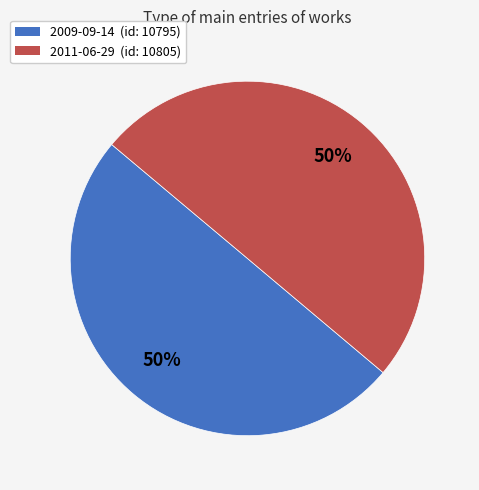

To the nearest percent, what percentage of the pie is 2011-06-29?

50%